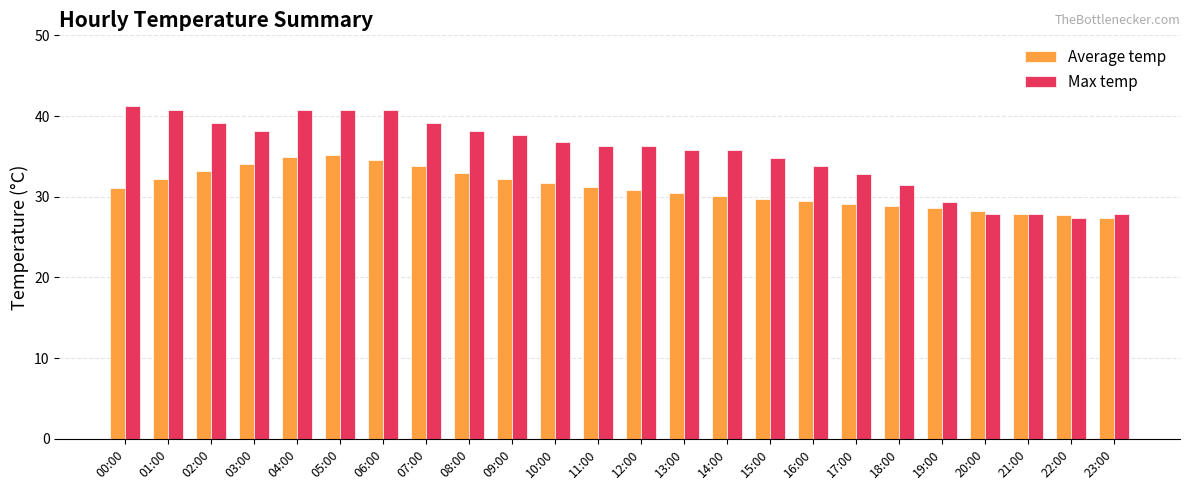

How many series are shown in this chart?

2